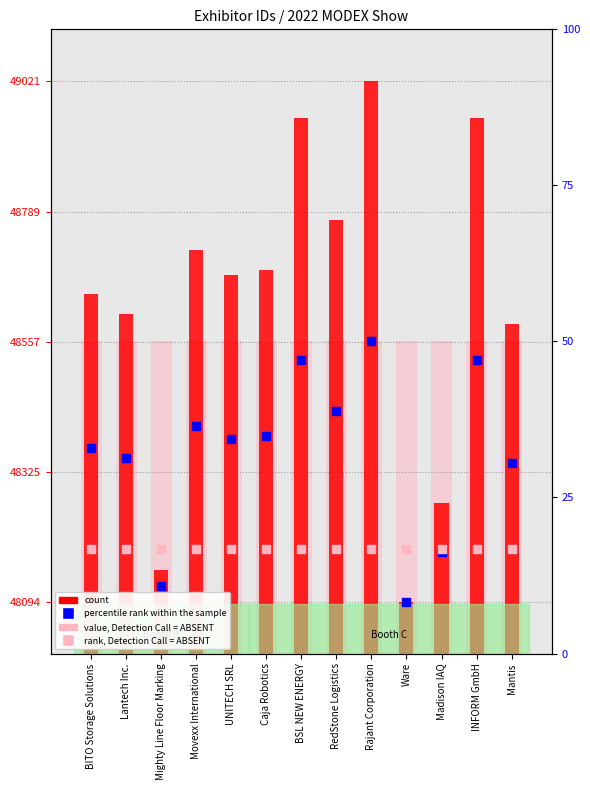

What is the total value across all series at Mighty Line Floor Marking?

193017.7